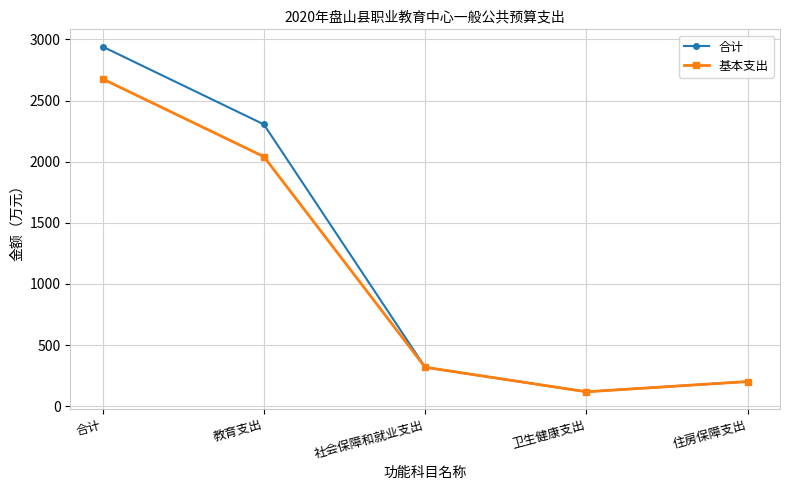

At which label is 基本支出 closest to 1397?

教育支出